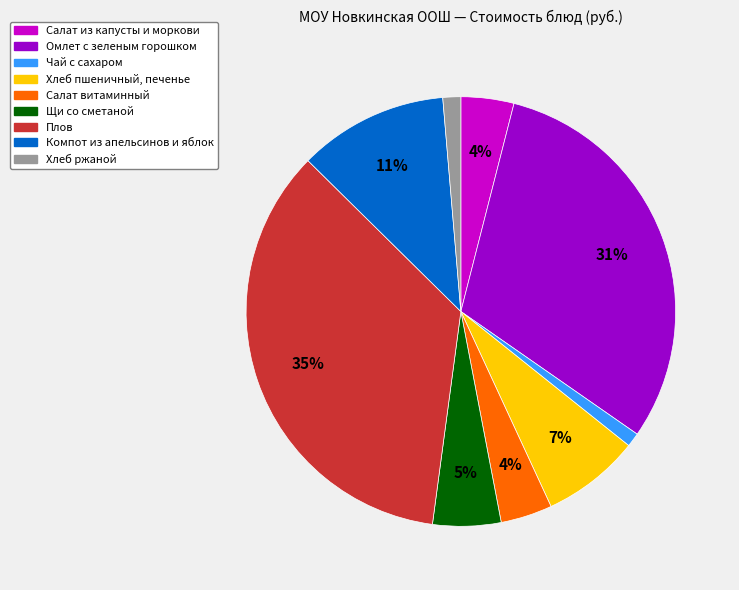

Which has a higher value, Хлеб ржаной or Щи со сметаной?

Щи со сметаной